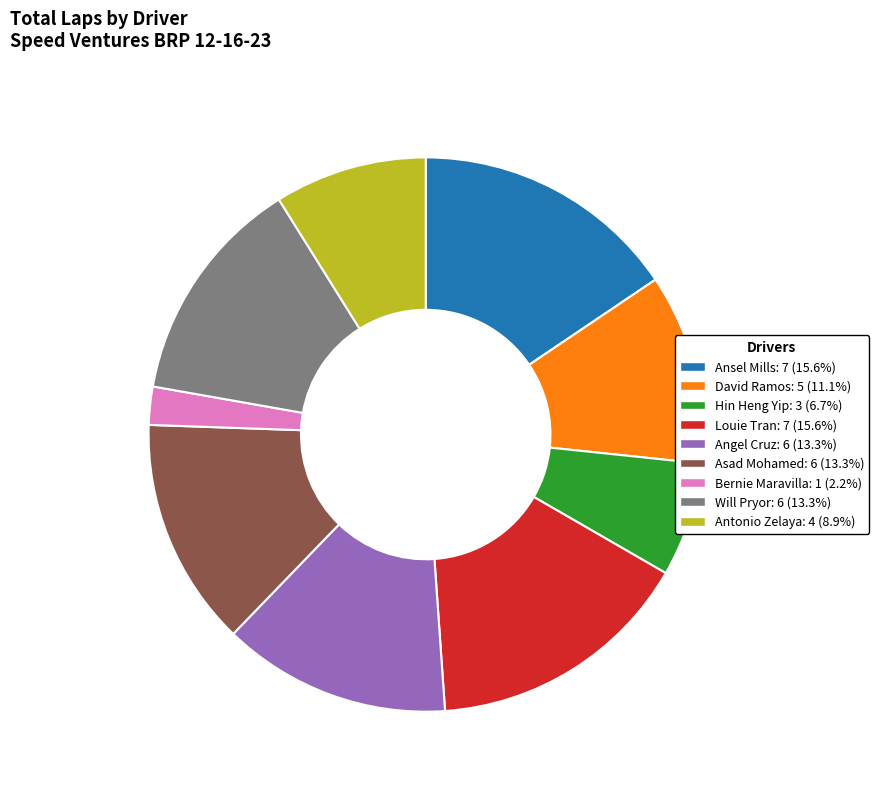

Approximately how many times larger is the value at David Ramos compared to Asad Mohamed?

0.8